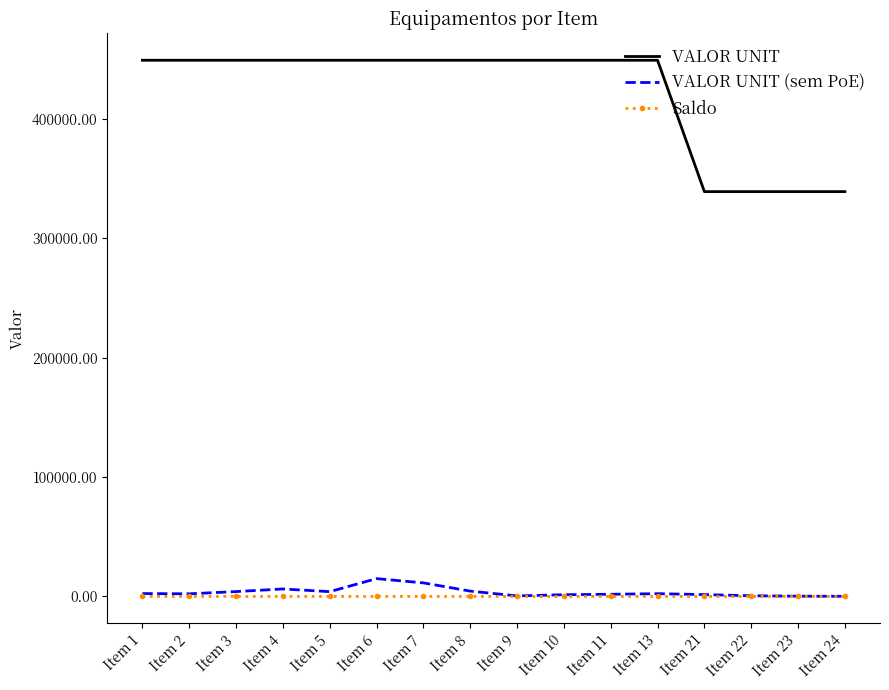

True or false: Saldo and VALOR UNIT cross at least once.

False